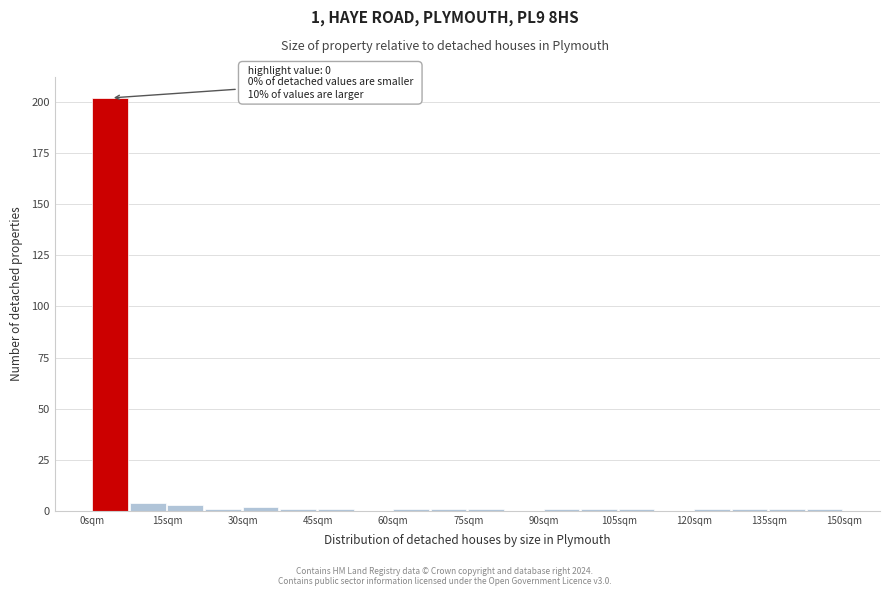

Read against the x-axis, roughly where is the centre of the tallest bar?

4